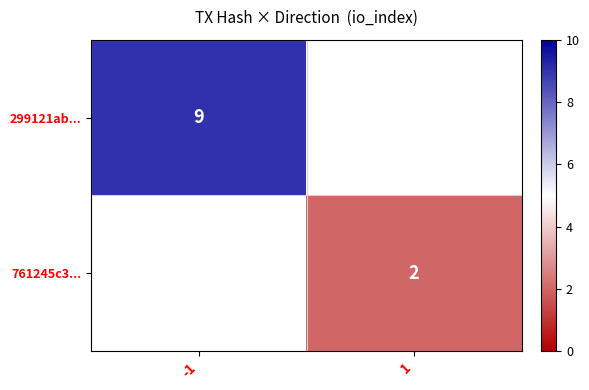

What is the greatest value displayed?

9.0